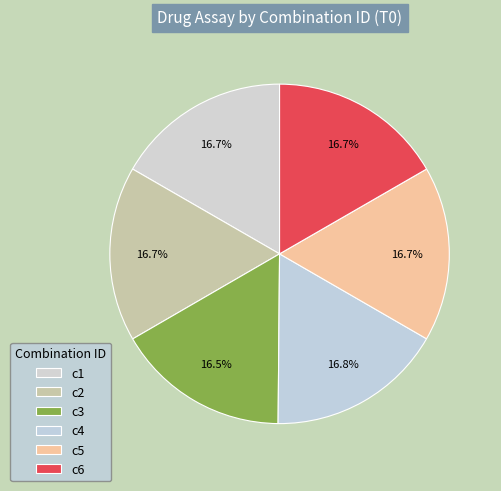

True or false: c3 accounts for 17% of the total.

True